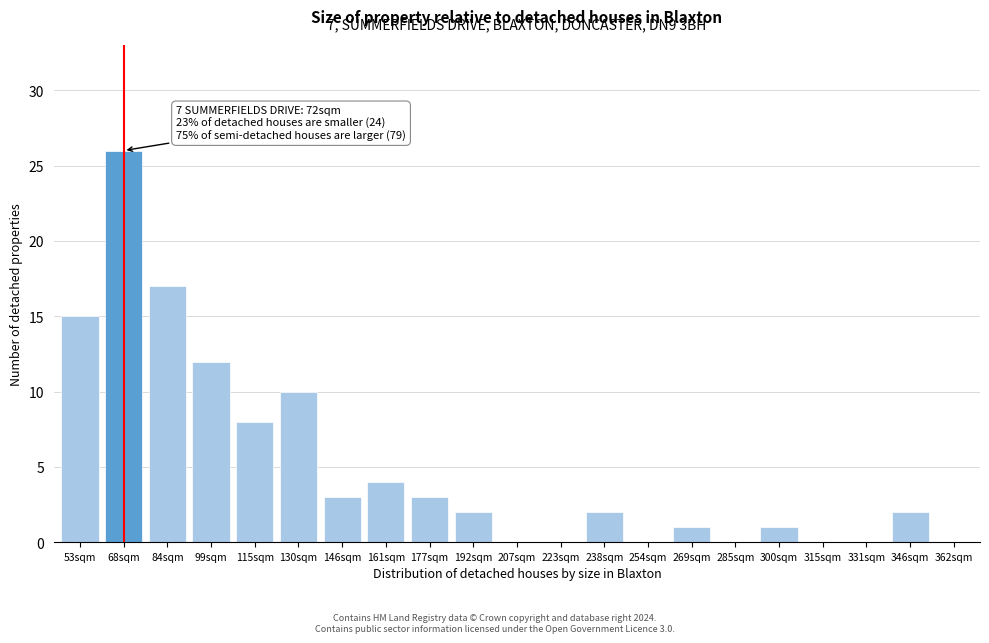

Reading right to left, transcribe all the data shown in this chart.

362sqm=0	346sqm=2	331sqm=0	315sqm=0	300sqm=1	285sqm=0	269sqm=1	254sqm=0	238sqm=2	223sqm=0	207sqm=0	192sqm=2	177sqm=3	161sqm=4	146sqm=3	130sqm=10	115sqm=8	99sqm=12	84sqm=17	68sqm=26	53sqm=15